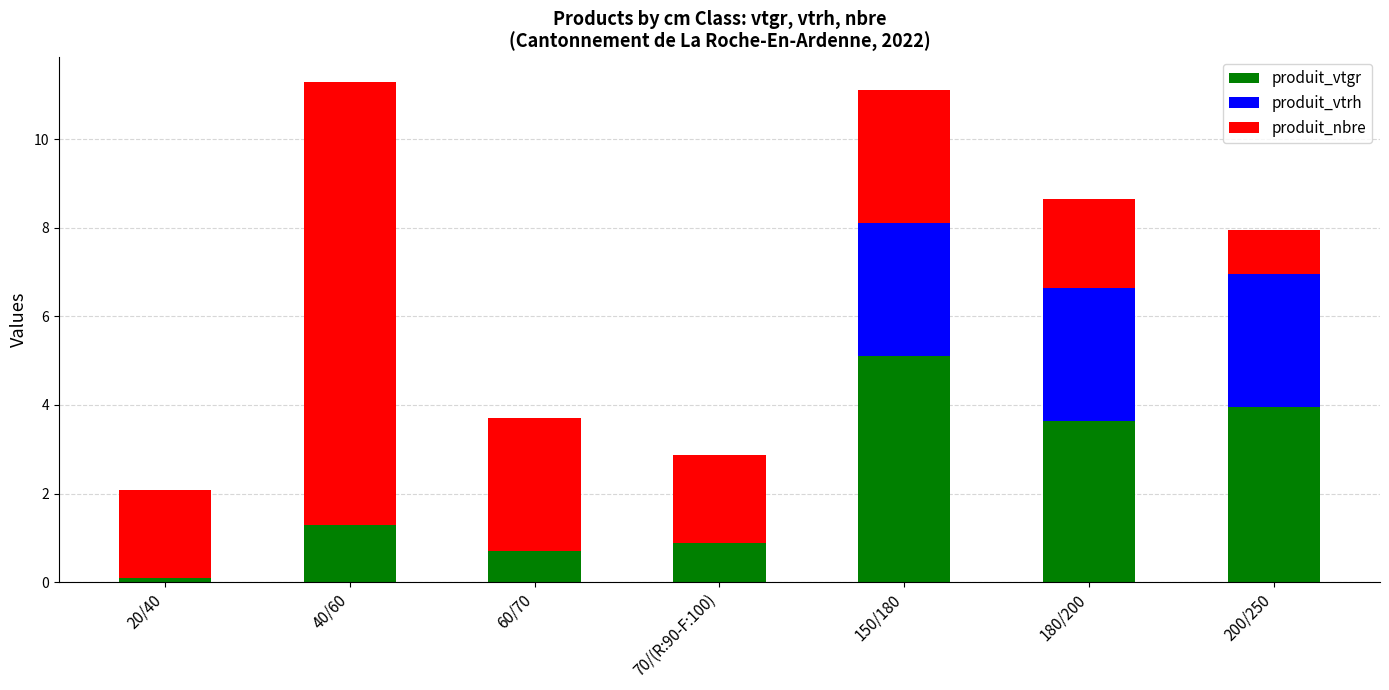

Is it true that produit_vtgr equals 5.1 at 150/180?

True